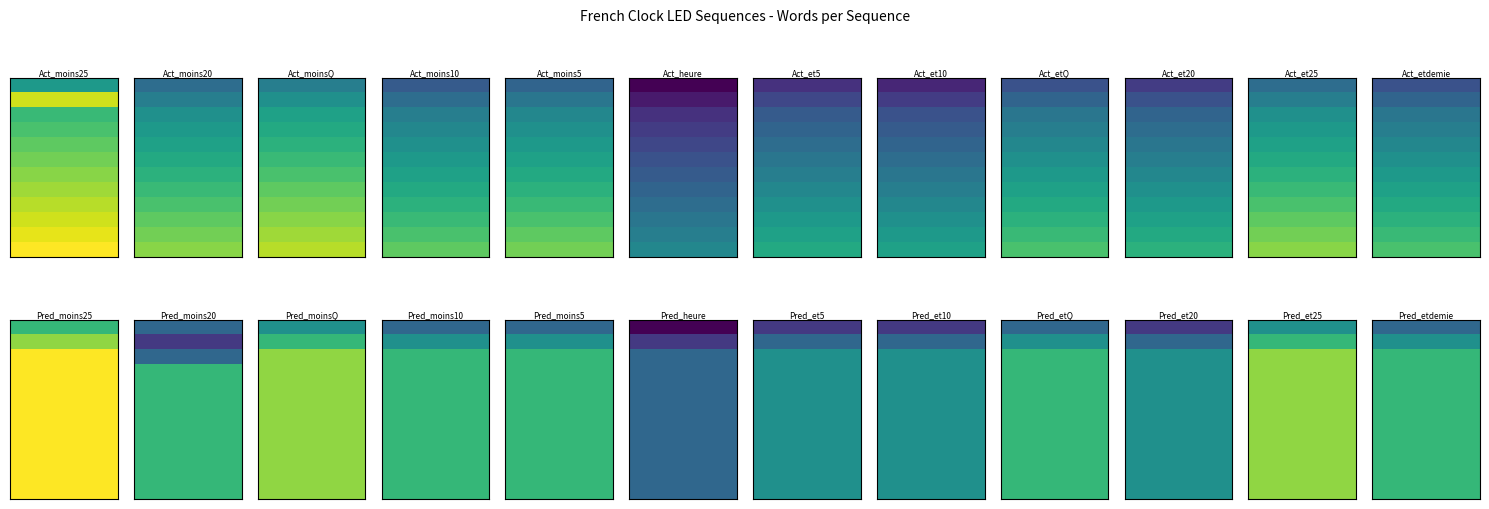

What is the difference between the second highest and minimum values in the deux series?

12